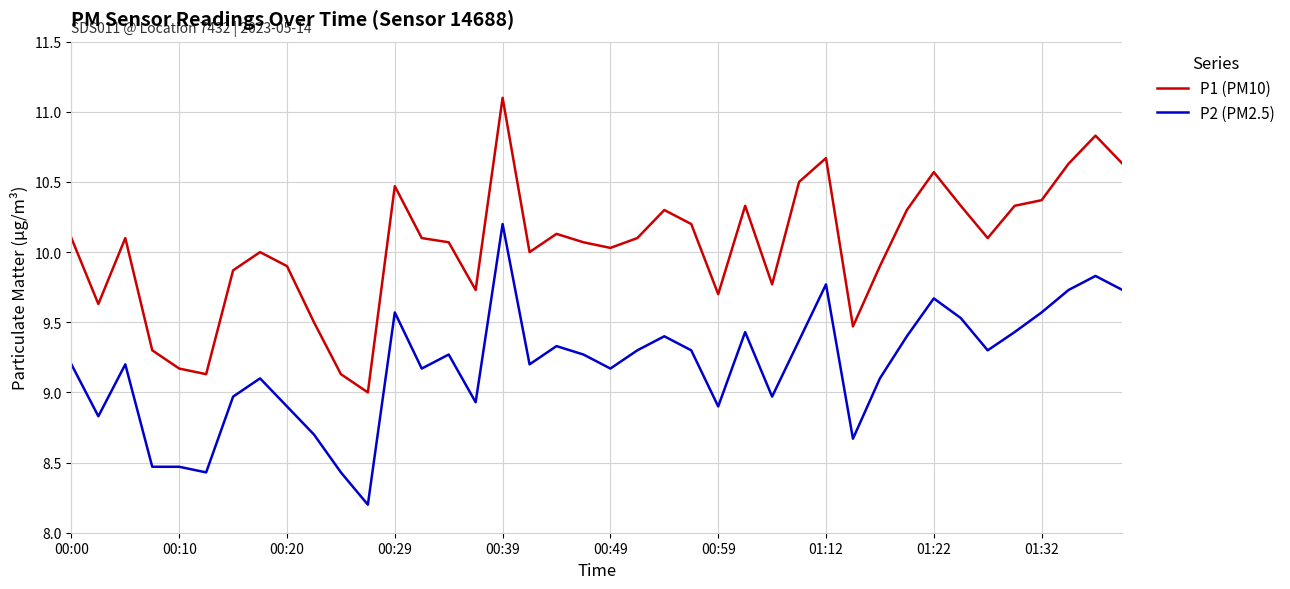

What is the highest value of the P2 (PM2.5) series?

10.2